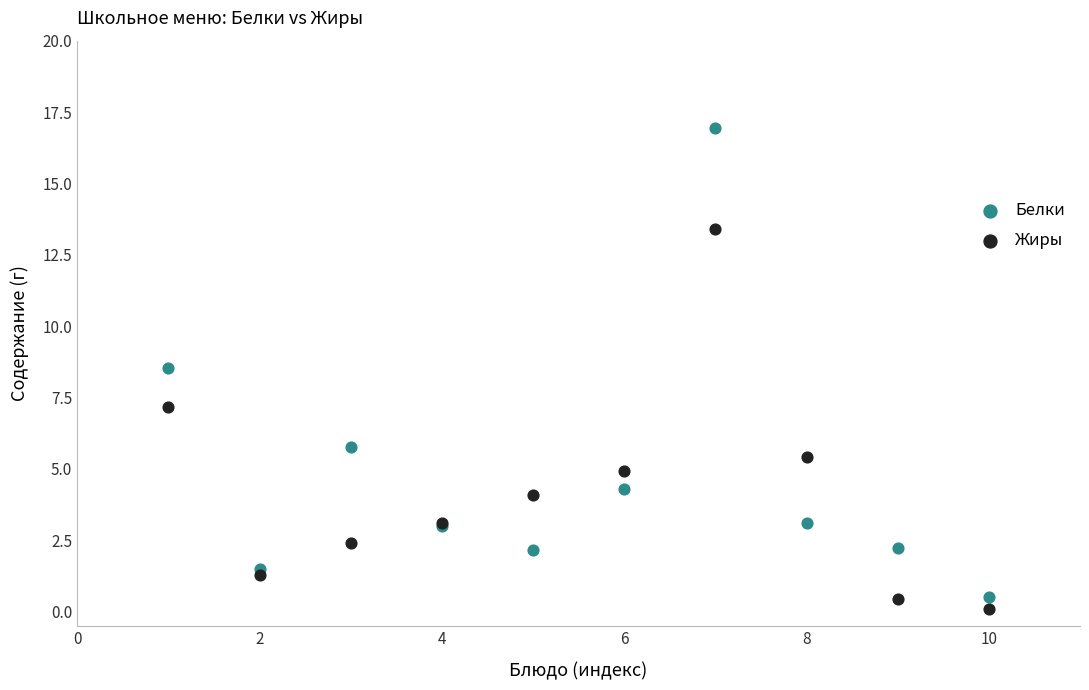

Which series has the widest spread of Y values?

Белки